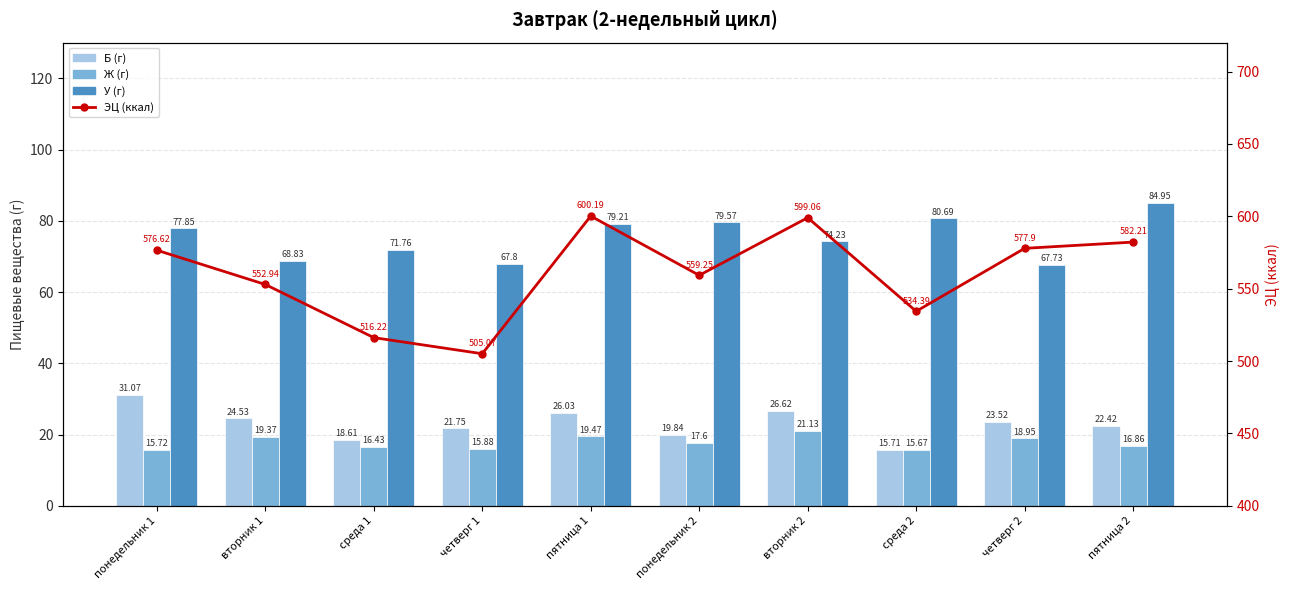

What is the approximate value of ЭЦ (ккал) at среда 1?

516.2